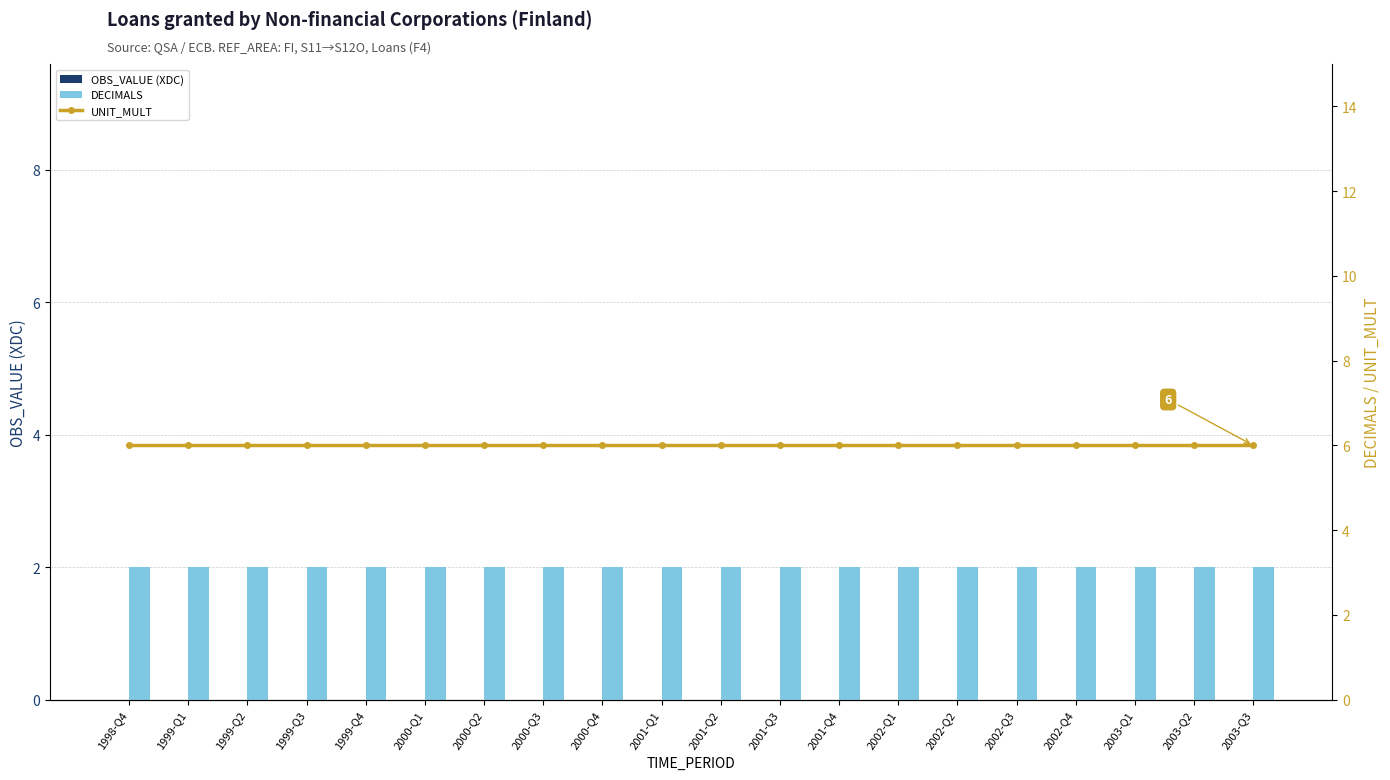

What is the label of the 16th bar from the left?

2002-Q3